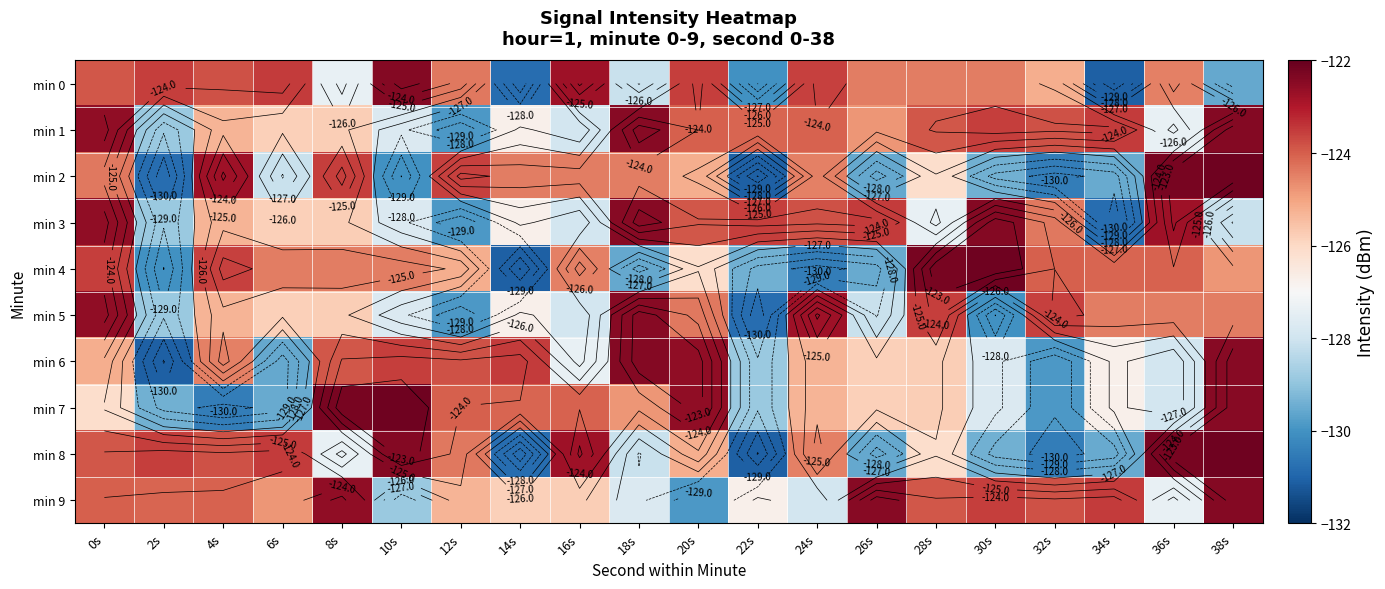

List the labels in order of min 9 value, largest first.

38s, 26s, 8s, 34s, 30s, 32s, 28s, 0s, 4s, 2s, 6s, 12s, 16s, 14s, 22s, 36s, 18s, 24s, 10s, 20s